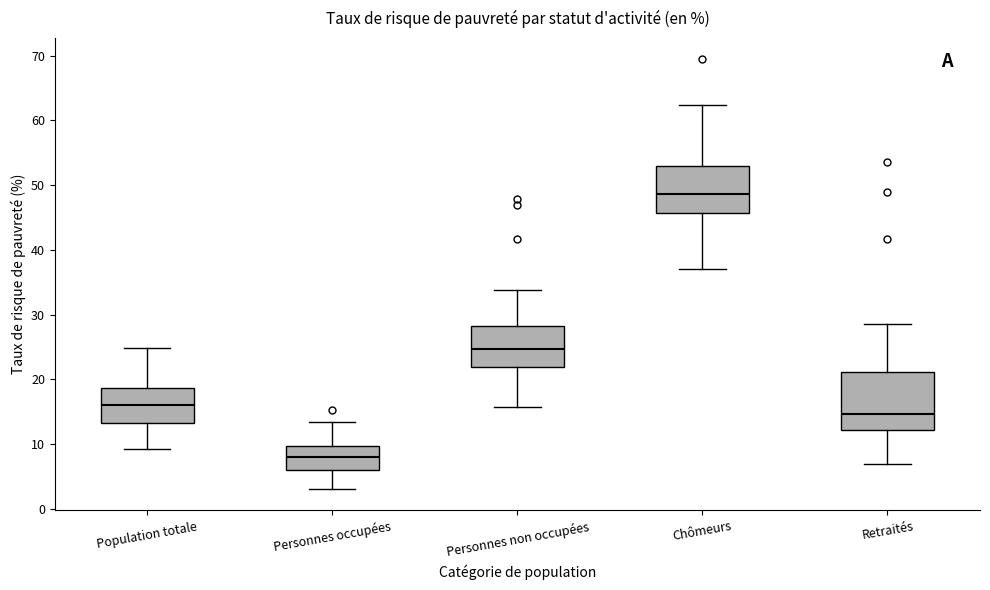

Which box is the tallest, from its lower edge to its upper edge?

Retraités